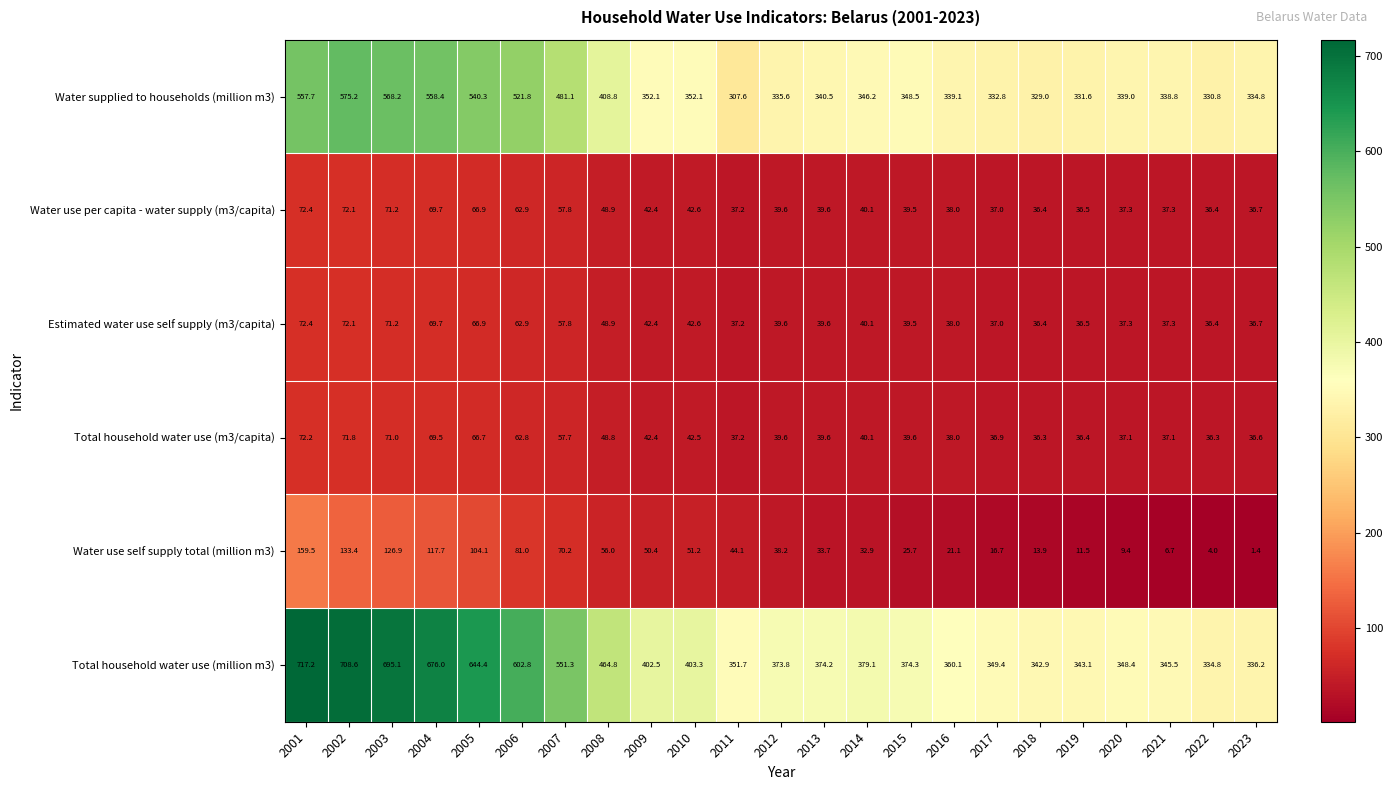

What is the minimum value shown in the chart?

1.4